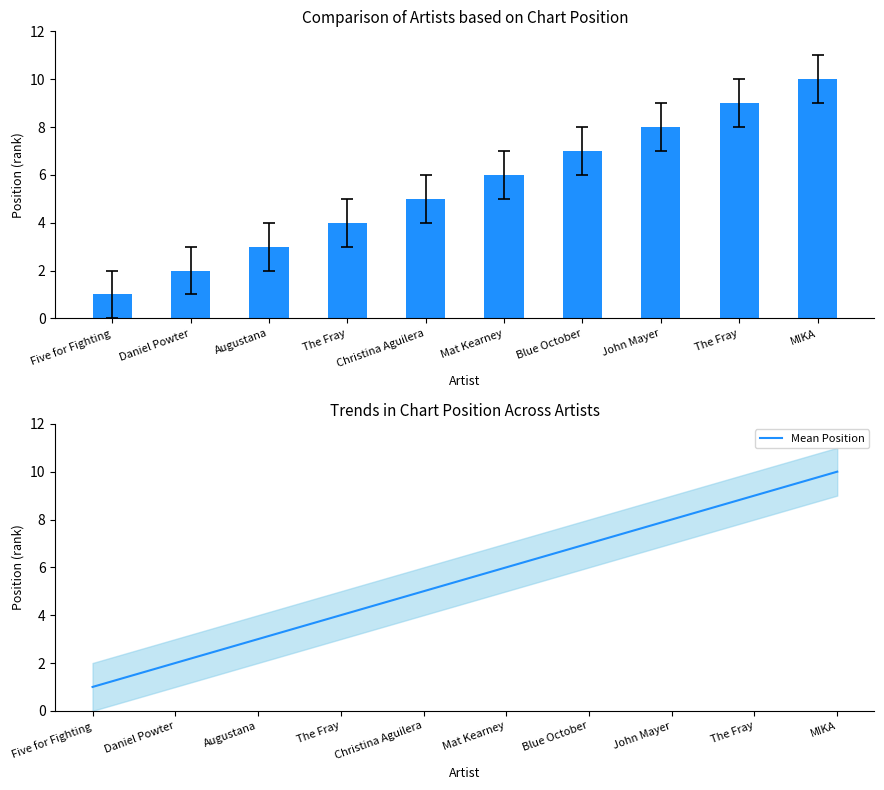

How many groups of bars are there?

10